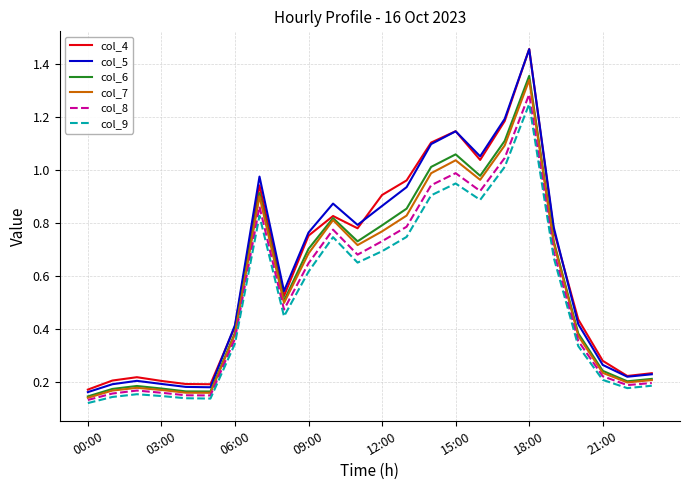

How many lines are shown in the chart?

6